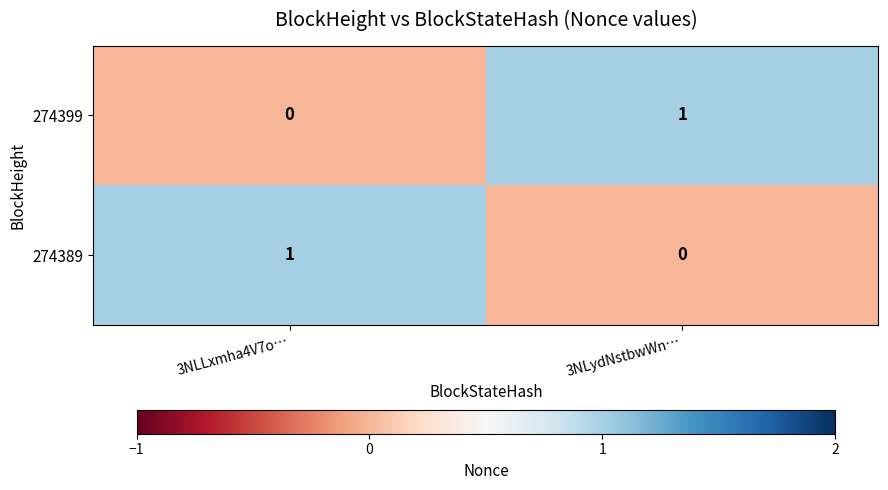

How many values in 274399 are above zero?

1